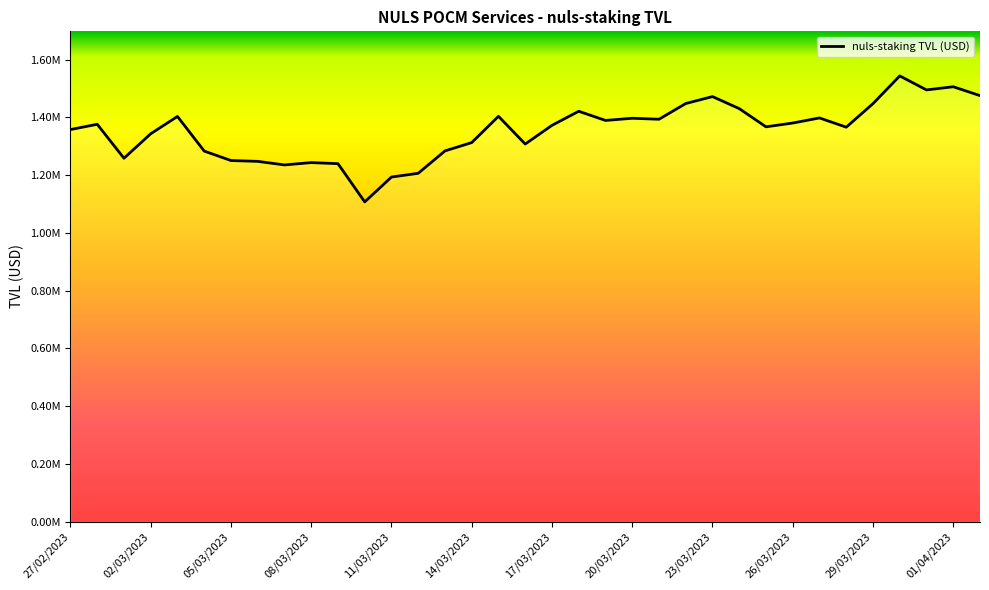

How many series are shown in this chart?

1